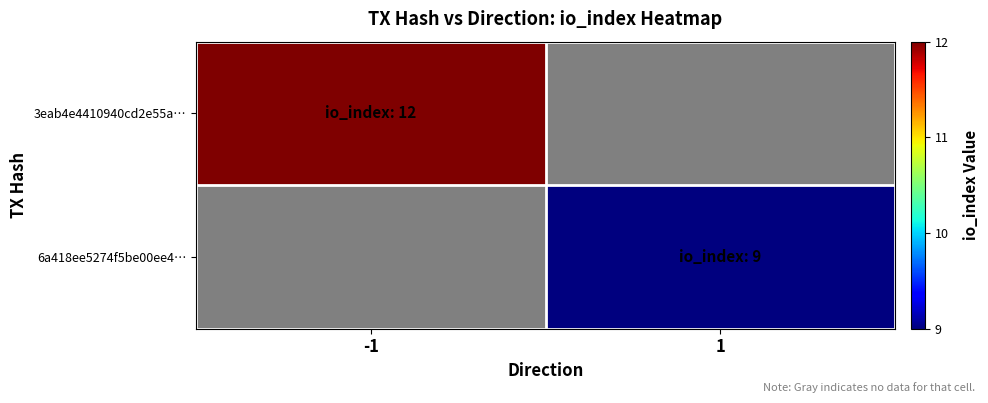

Is the value of 6a418ee5274f5be00ee4… at -1 greater than the value of 3eab4e4410940cd2e55a… at 1?

No